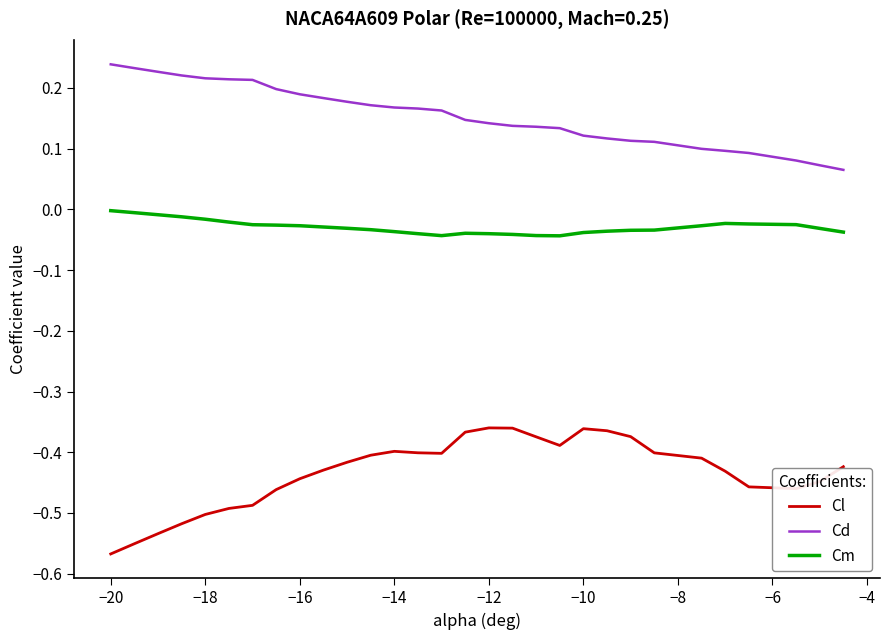

Which series has the largest total across all categories?

Cd